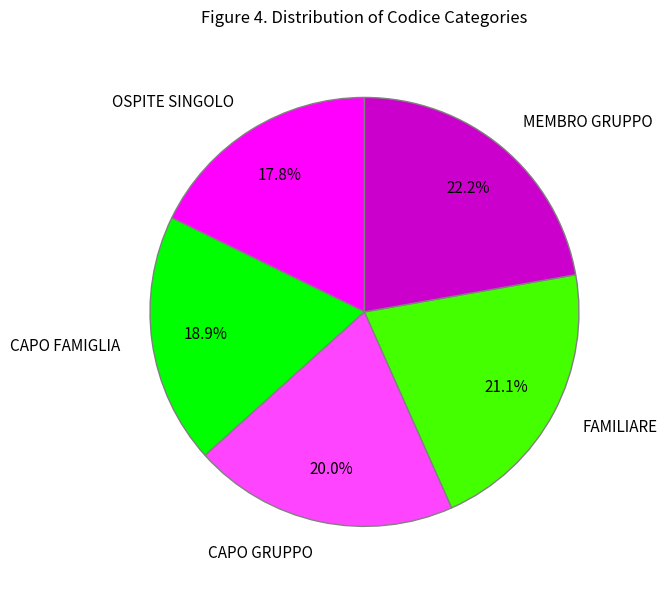

Is it true that OSPITE SINGOLO is 18% of the pie?

True